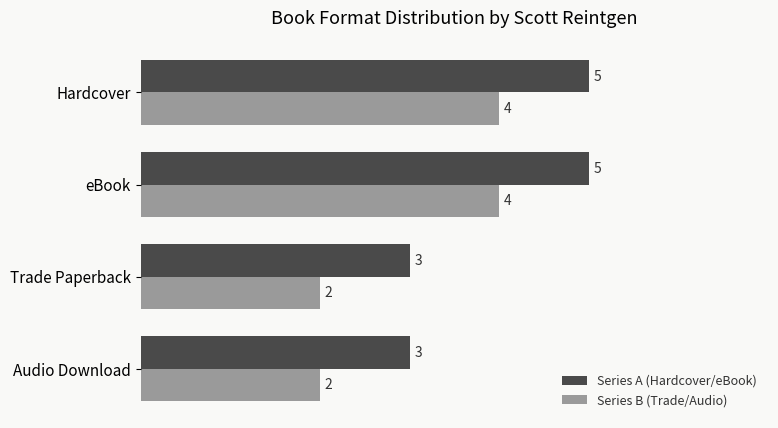

Is it true that Series B (Trade/Audio) equals 2 at Hardcover?

False